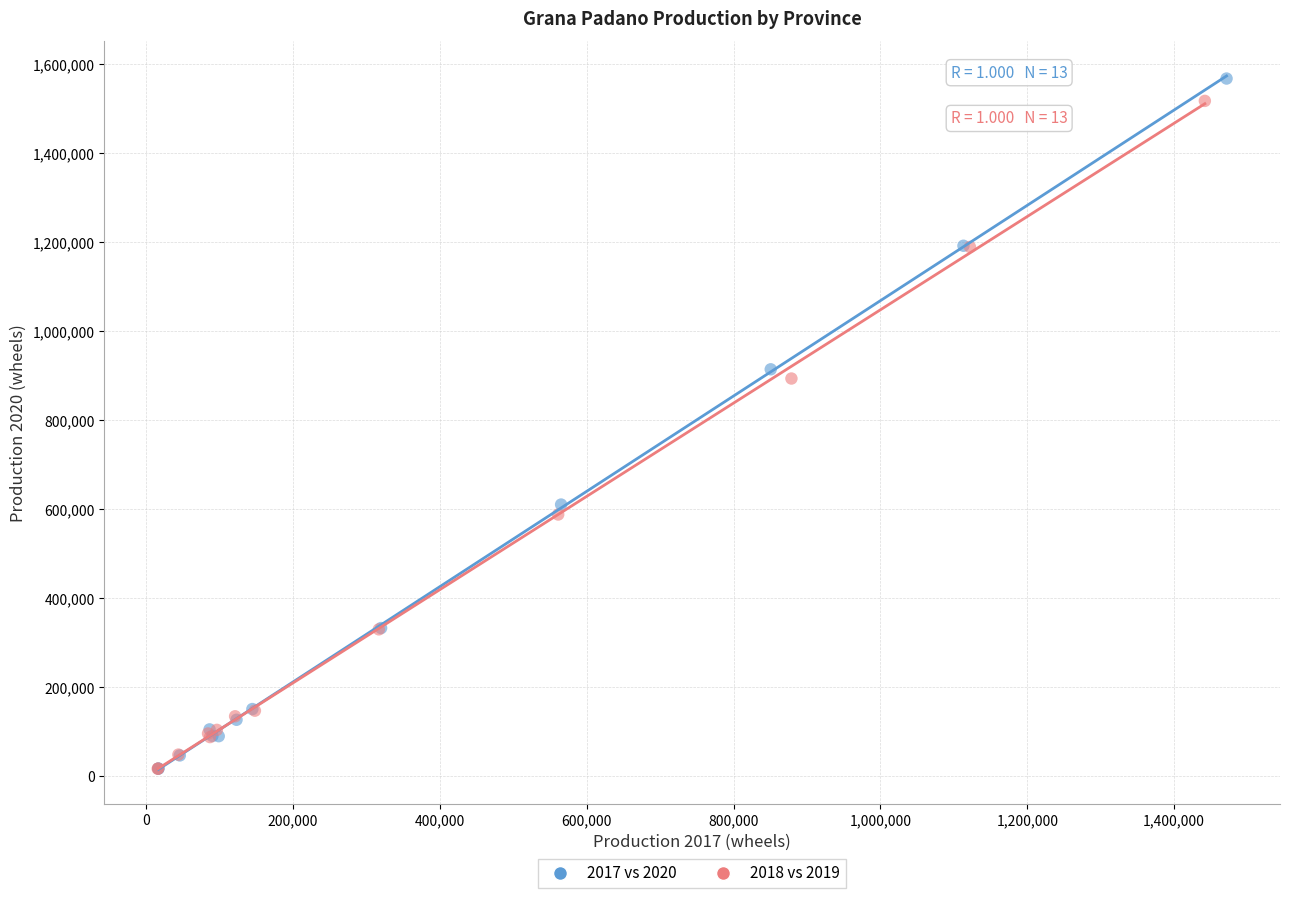

Which series has the largest Y range (max minus min)?

2017 vs 2020